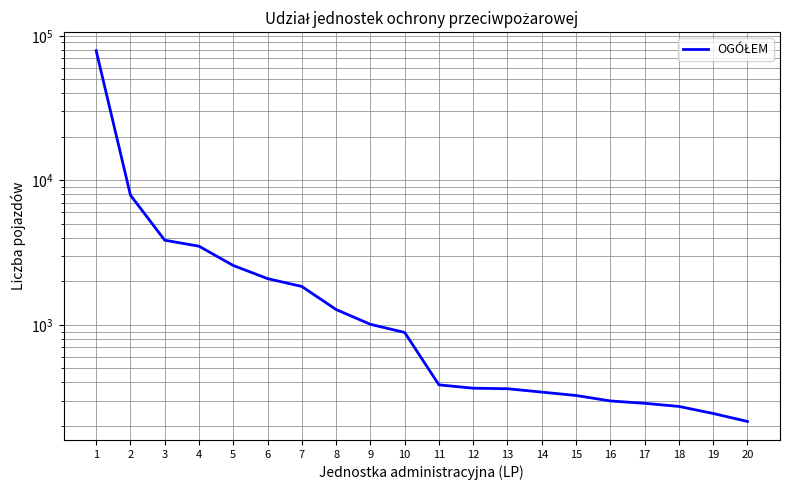

Rank the categories by value from lowest to highest.

20, 19, 18, 17, 16, 15, 14, 13, 12, 11, 10, 9, 8, 7, 6, 5, 4, 3, 2, 1